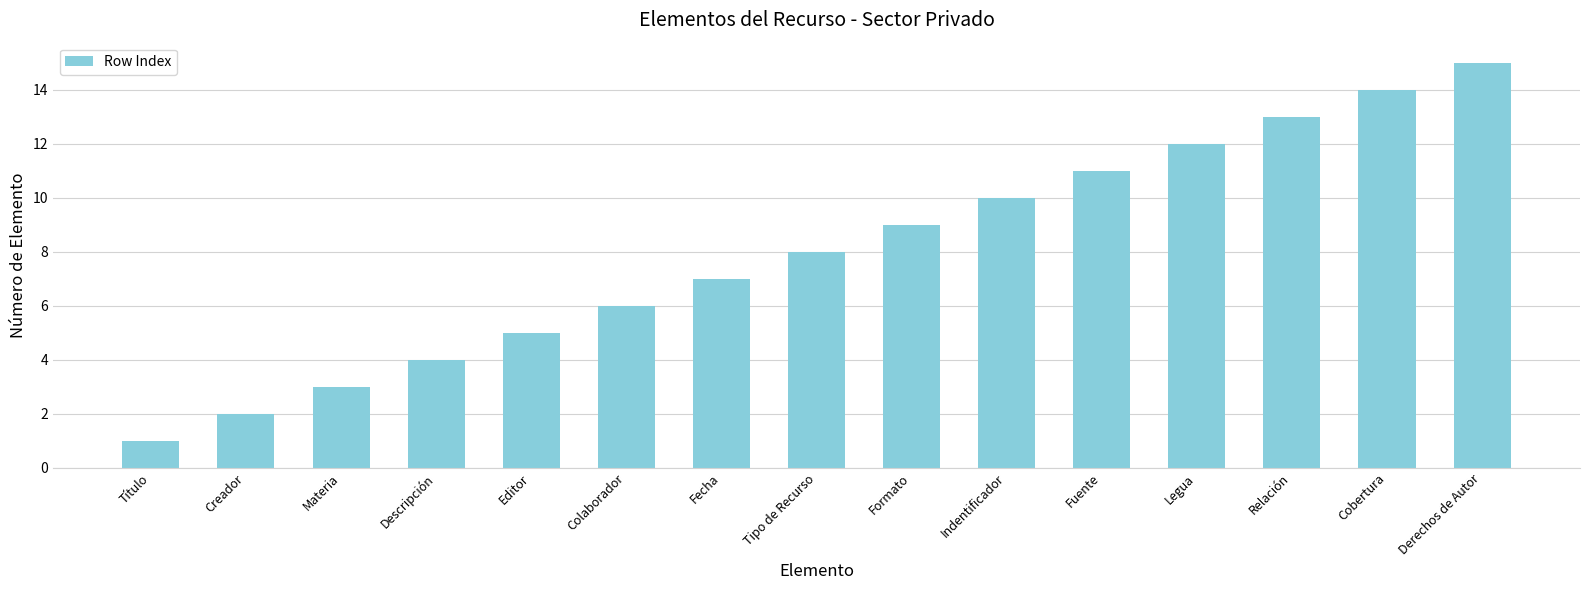

Reading right to left, what are all the values shown in this chart?

Derechos de Autor=15	Cobertura=14	Relación=13	Legua=12	Fuente=11	Indentificador=10	Formato=9	Tipo de Recurso=8	Fecha=7	Colaborador=6	Editor=5	Descripción=4	Materia=3	Creador=2	Título=1